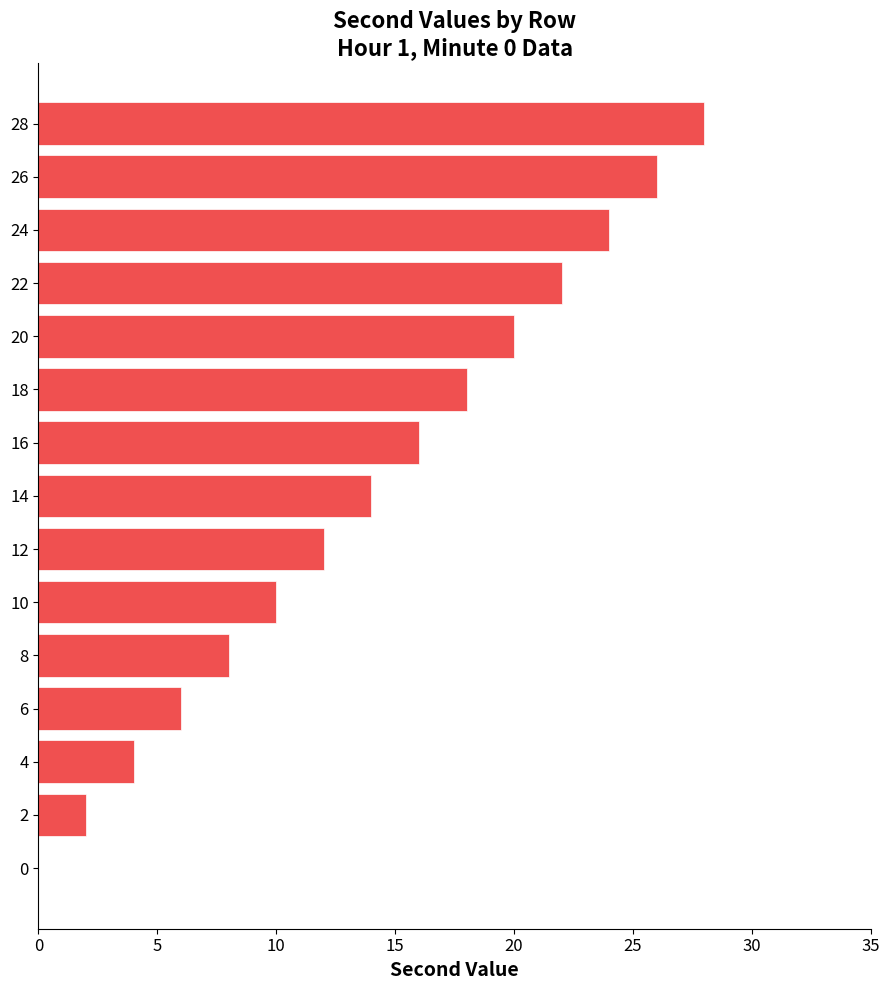

Approximately how many times larger is the value at 16 compared to 14?

1.1